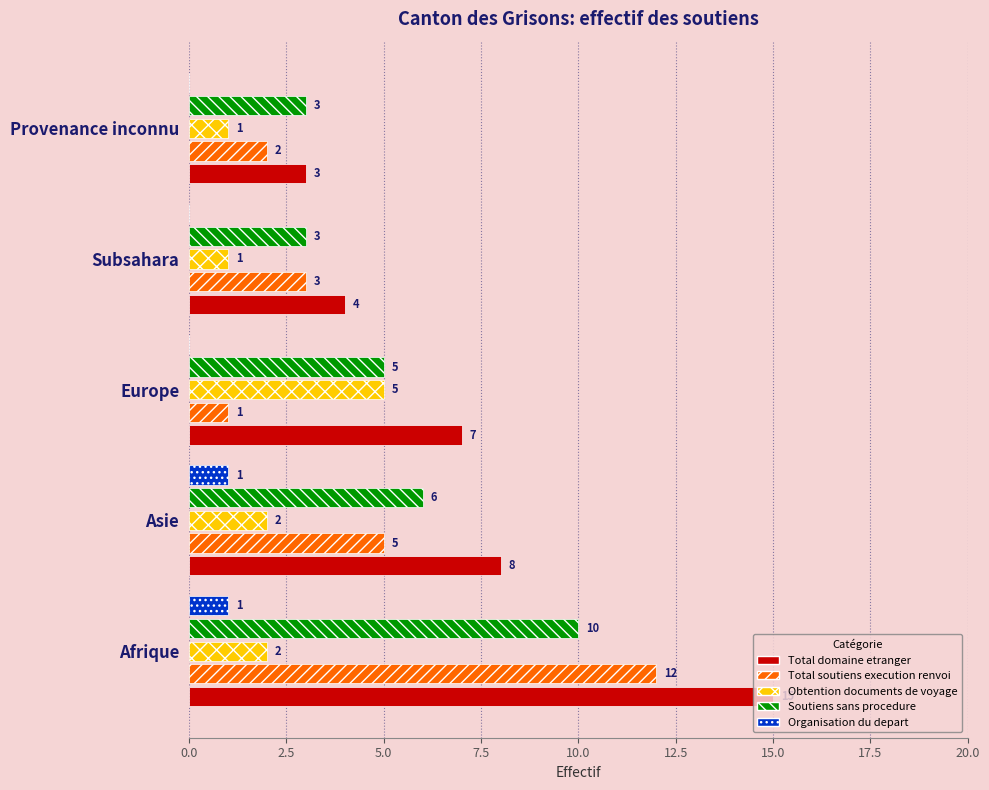

The value of Organisation du depart at Provenance inconnu is 0. True or false?

True